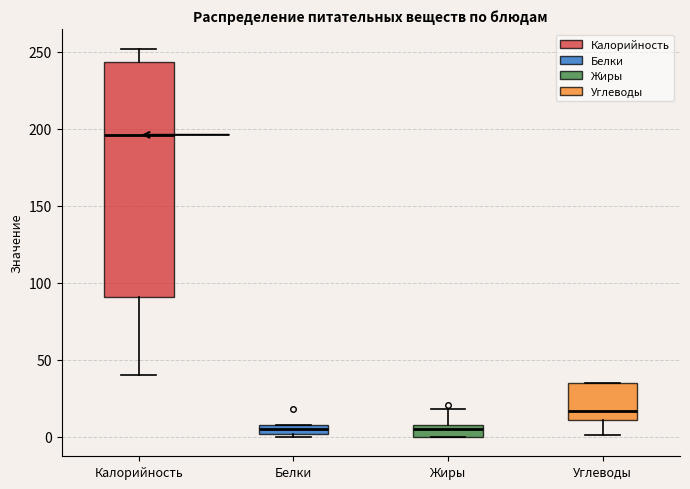

Comparing the boxes themselves (not the whiskers), which one is the tallest?

Калорийность